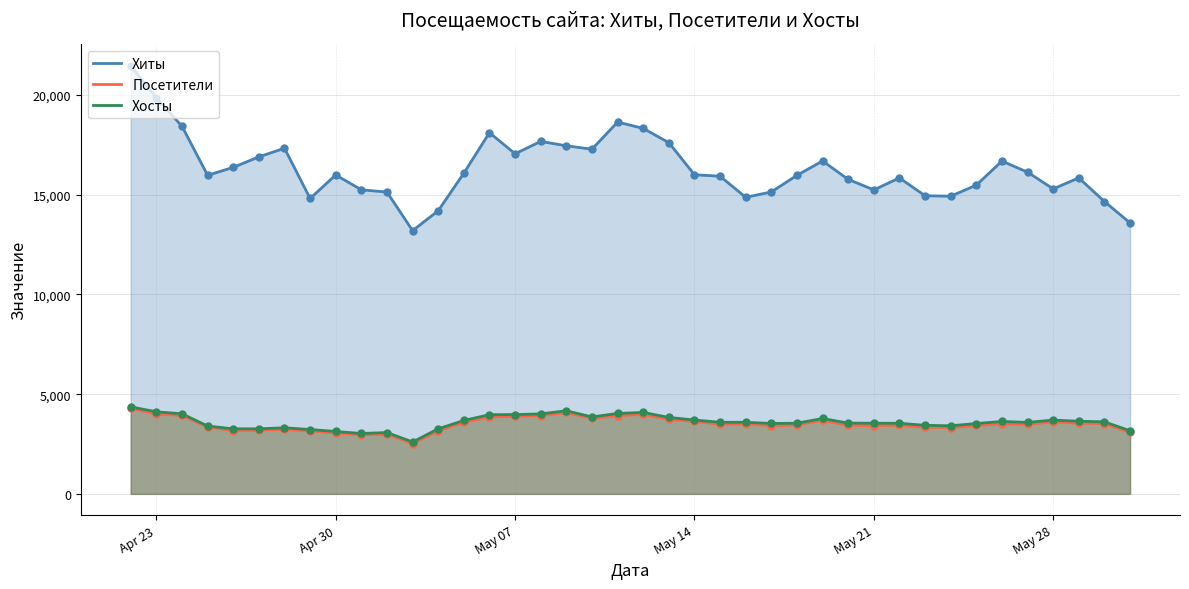

Which series reaches the maximum Y coordinate?

Хиты